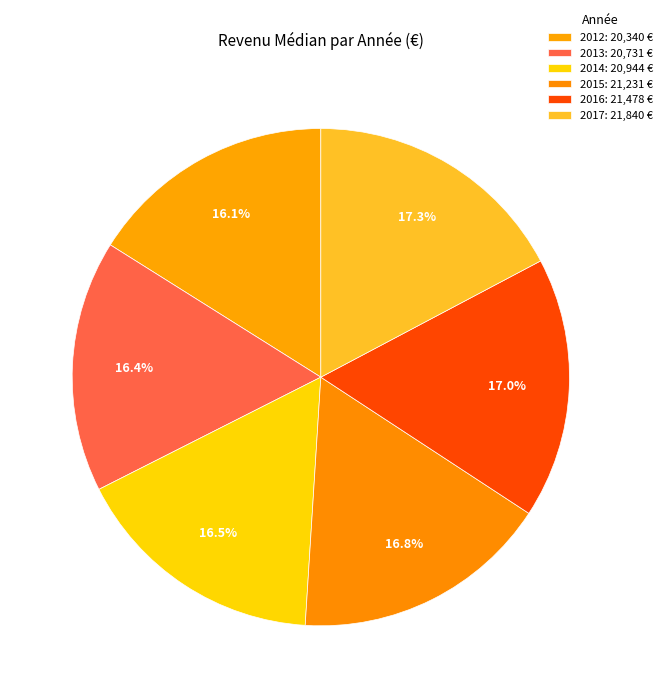

Count the number of slices in the pie.

6